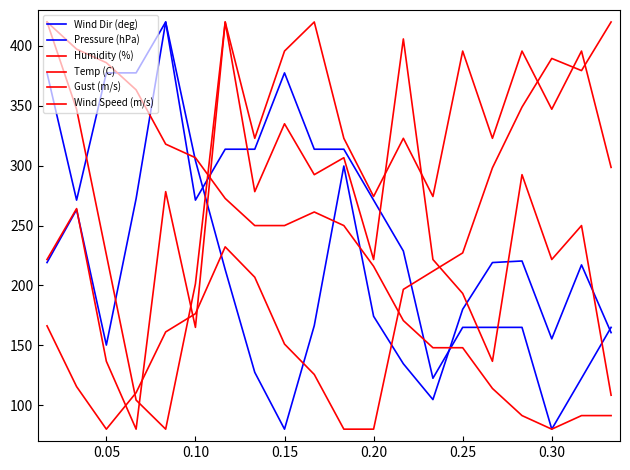

What is the highest value of the Gust (m/s) series?

420.0